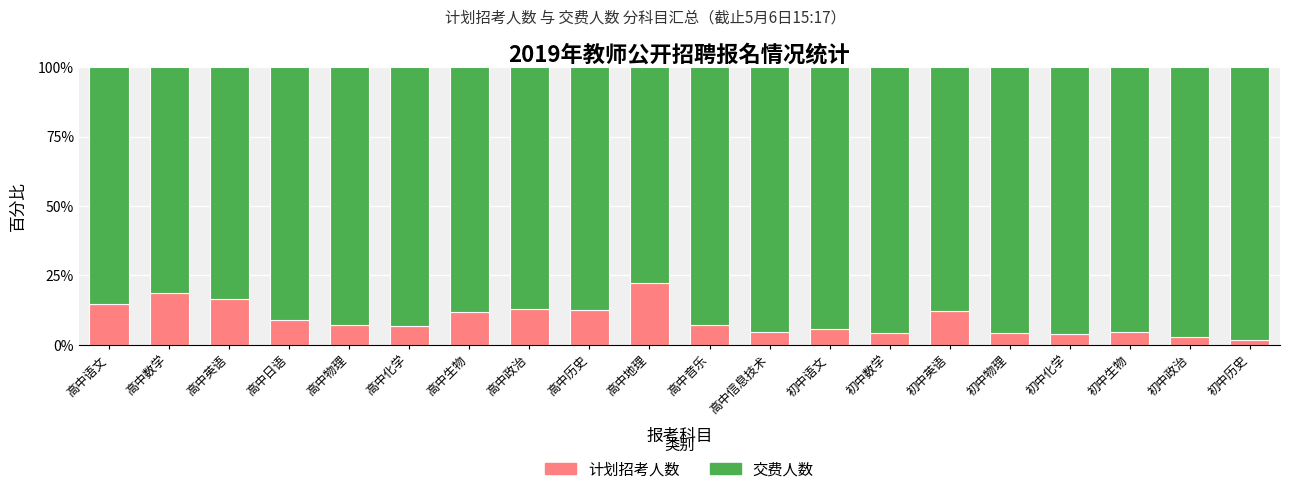

What is the difference between the second highest and minimum values in the 计划招考人数 series?

16.8